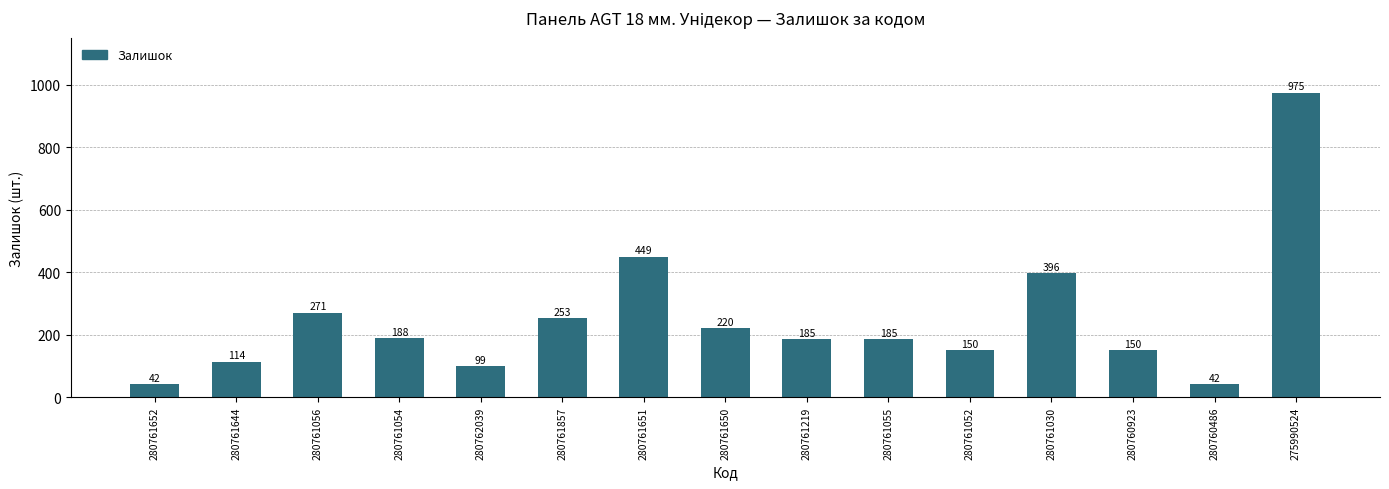

What position from the left is 280761219?

9